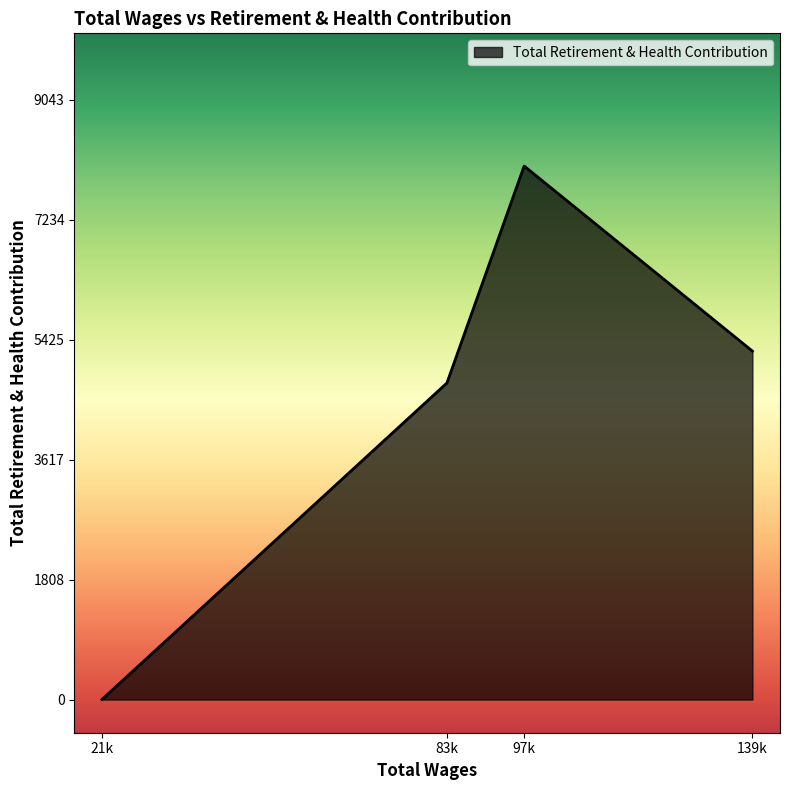

Approximately how many times larger is the value at 83k compared to 97k?

0.6